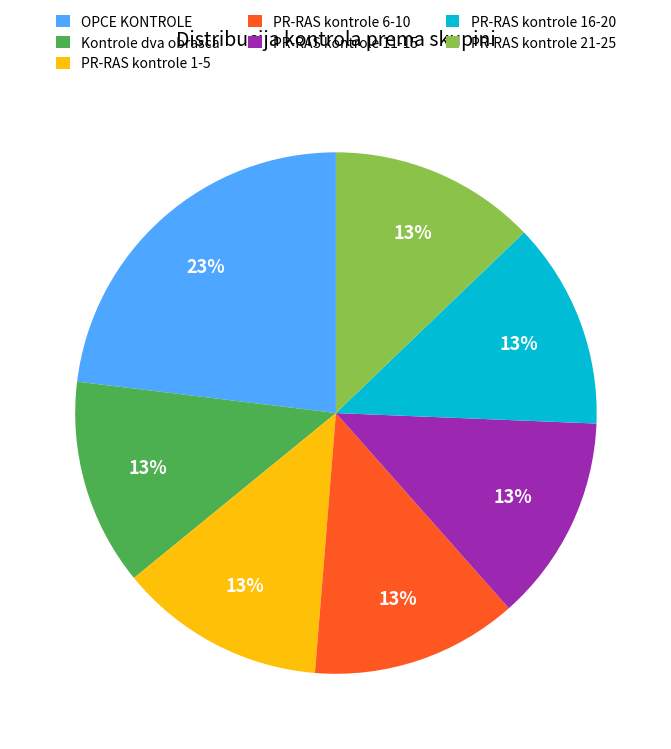

Do PR-RAS kontrole 1-5 and PR-RAS kontrole 6-10 together represent more than half of the pie?

No